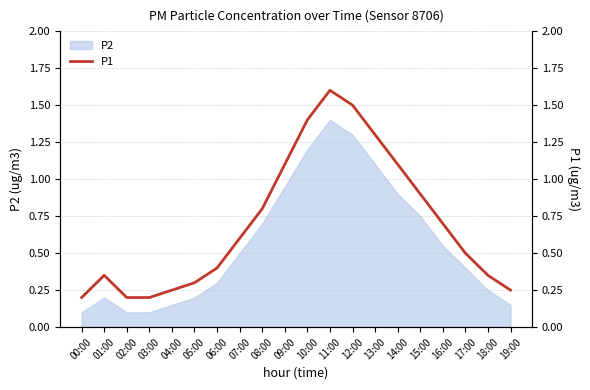

What is the maximum value shown in the chart?

1.6